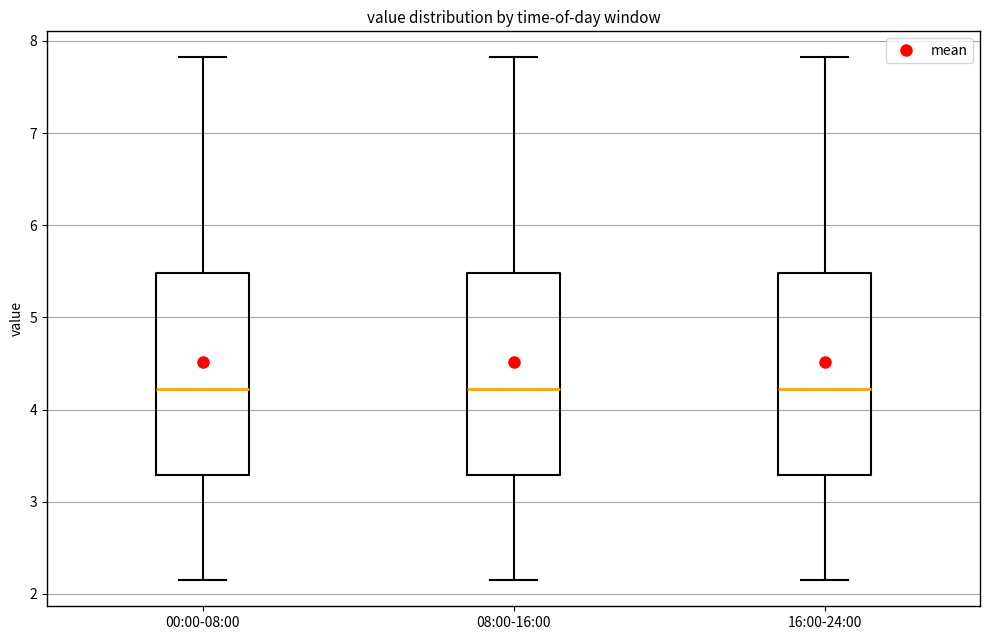

Reading left to right, transcribe this box plot: for each box, give where its median line is, the range the box spans, and where its two whiskers end, as read against the y-axis. The values are not printed on the chart, so give them approximately, as read against the axis.

00:00-08:00: median 4.2, box 3.3 to 5.5, whiskers 2.2 to 7.8
08:00-16:00: median 4.2, box 3.3 to 5.5, whiskers 2.2 to 7.8
16:00-24:00: median 4.2, box 3.3 to 5.5, whiskers 2.2 to 7.8